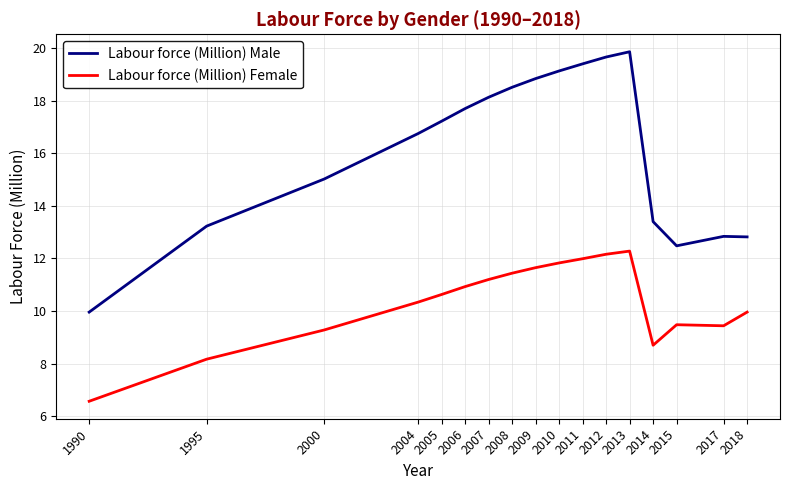

What value does the Labour force (Million) Female series have at 2006?

10.9